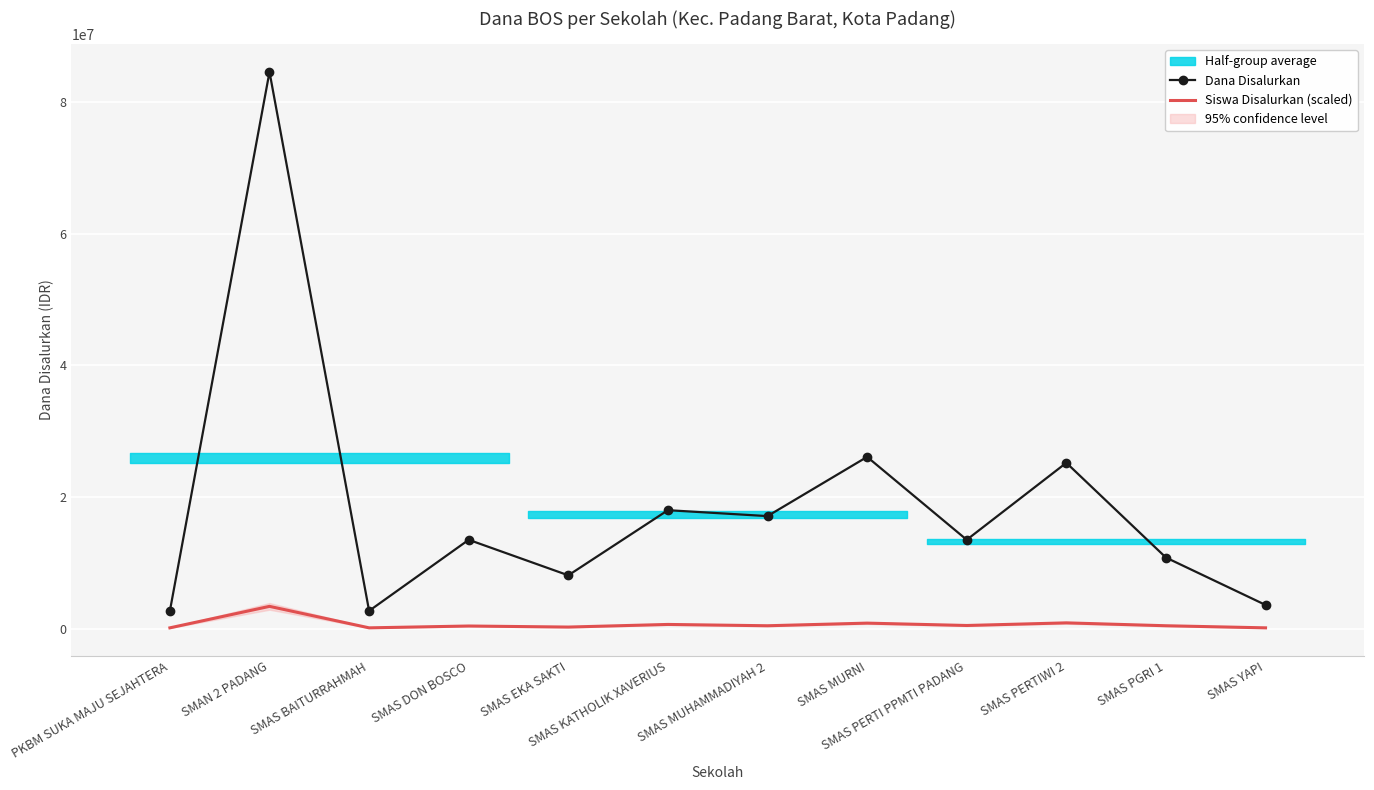

True or false: Siswa Disalurkan (scaled) and Dana Disalurkan cross at least once.

False